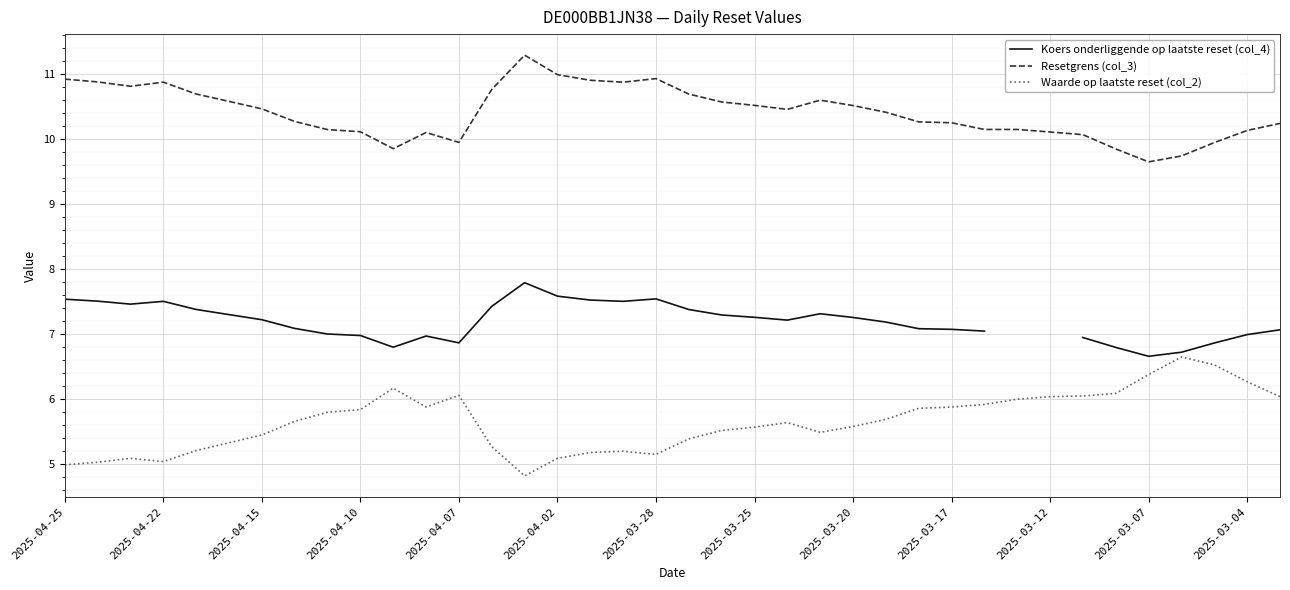

What is the difference between the highest and lowest values at 13?

5.5